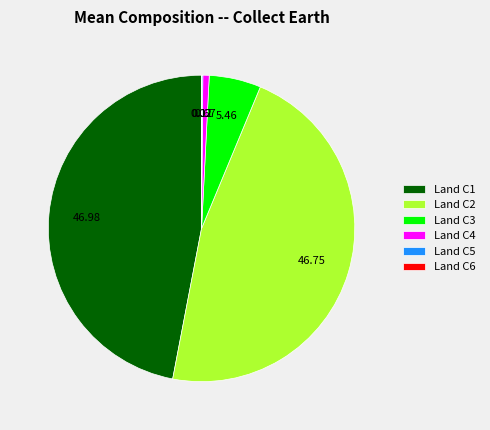

Does any single category account for the majority?

No